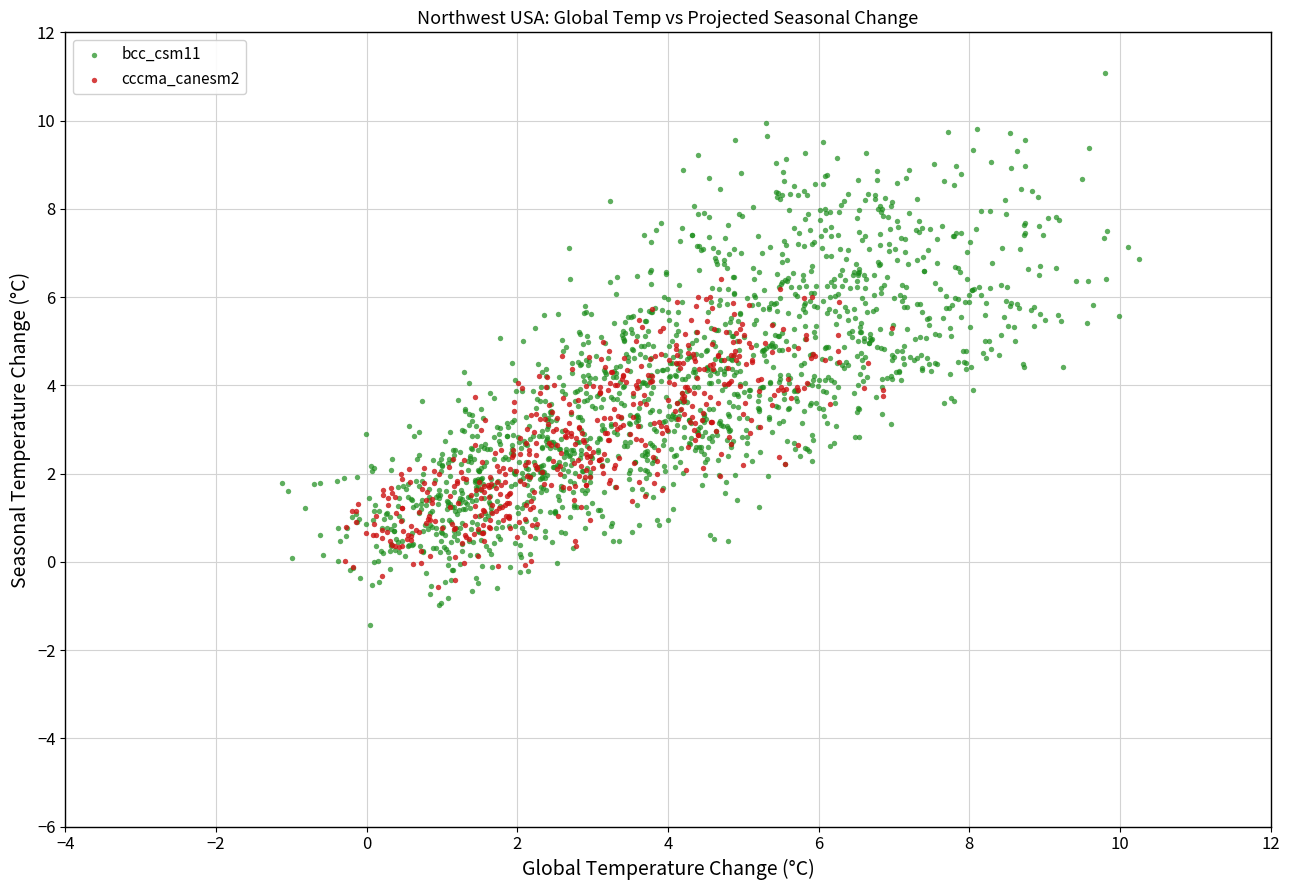

Which series contains the lowest Y value?

bcc_csm11